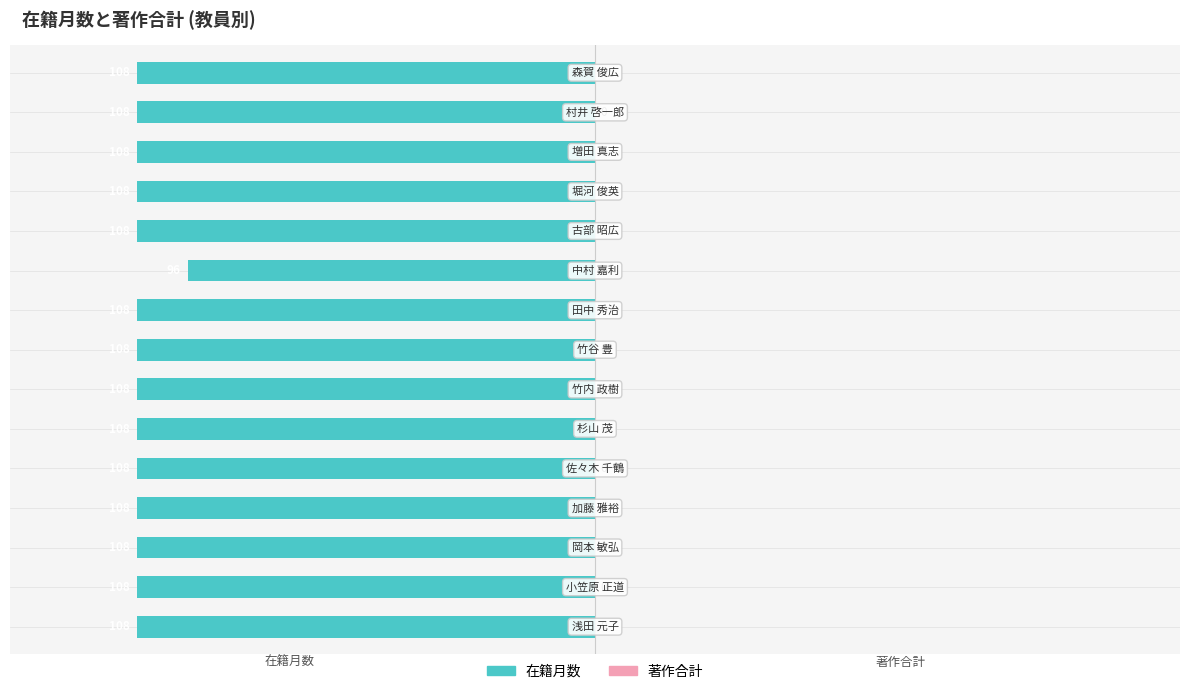

How many bars are there in total?

15